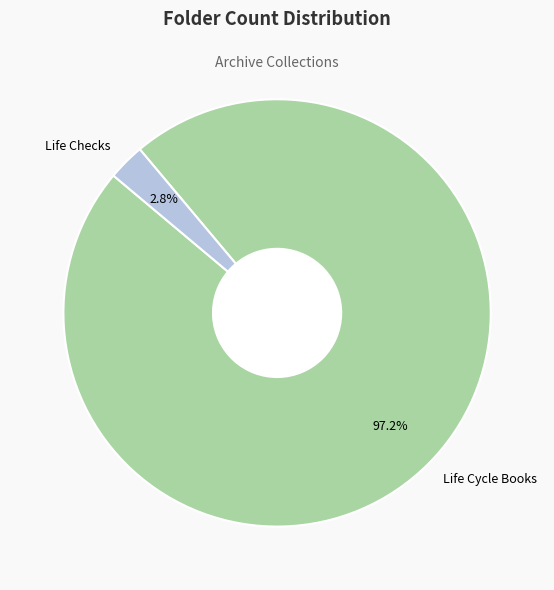

Rank the categories by value from lowest to highest.

Life Checks, Life Cycle Books